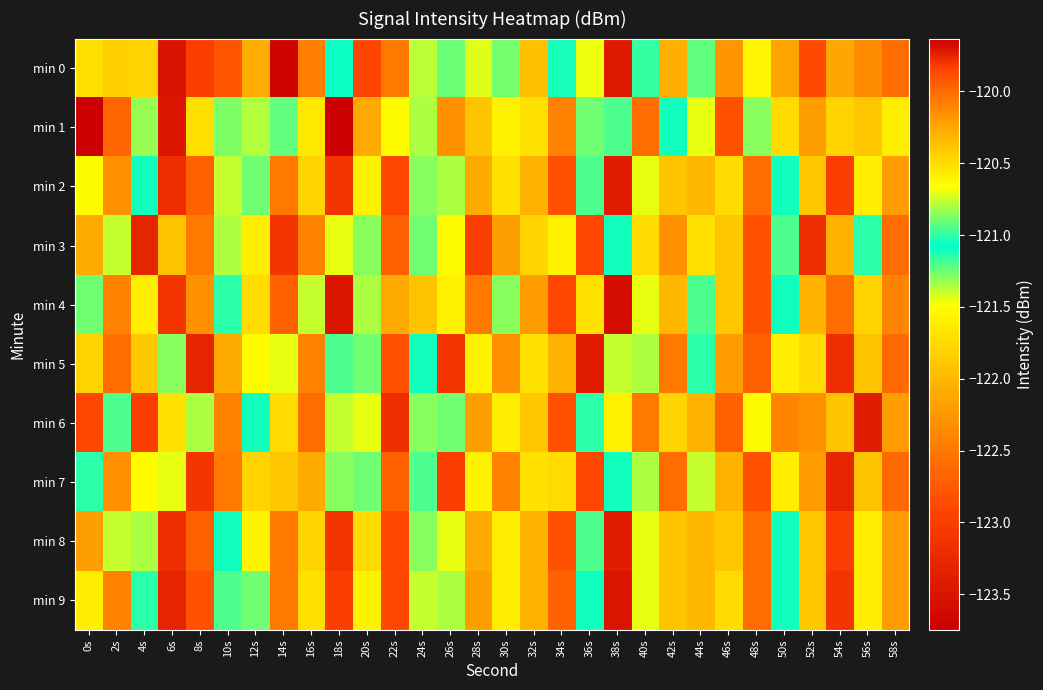

Rank the series by their maximum value, from highest to lowest.

min 1, min 5, min 7, min 0, min 4, min 6, min 2, min 8, min 9, min 3